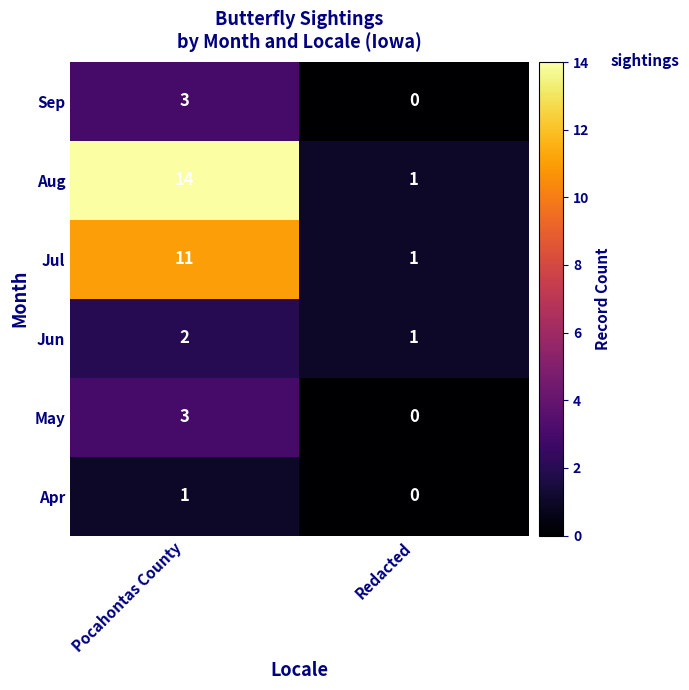

Reading left to right, transcribe all the data shown in this chart.

Sep: 3	0
Aug: 14	1
Jul: 11	1
Jun: 2	1
May: 3	0
Apr: 1	0